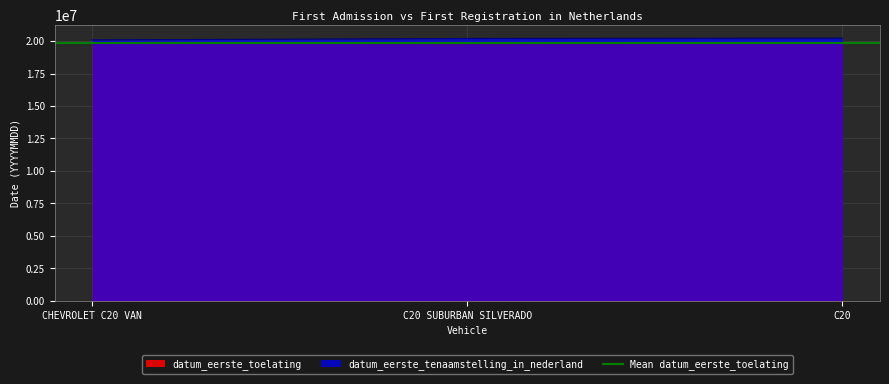

What is the smallest value displayed?

19800228